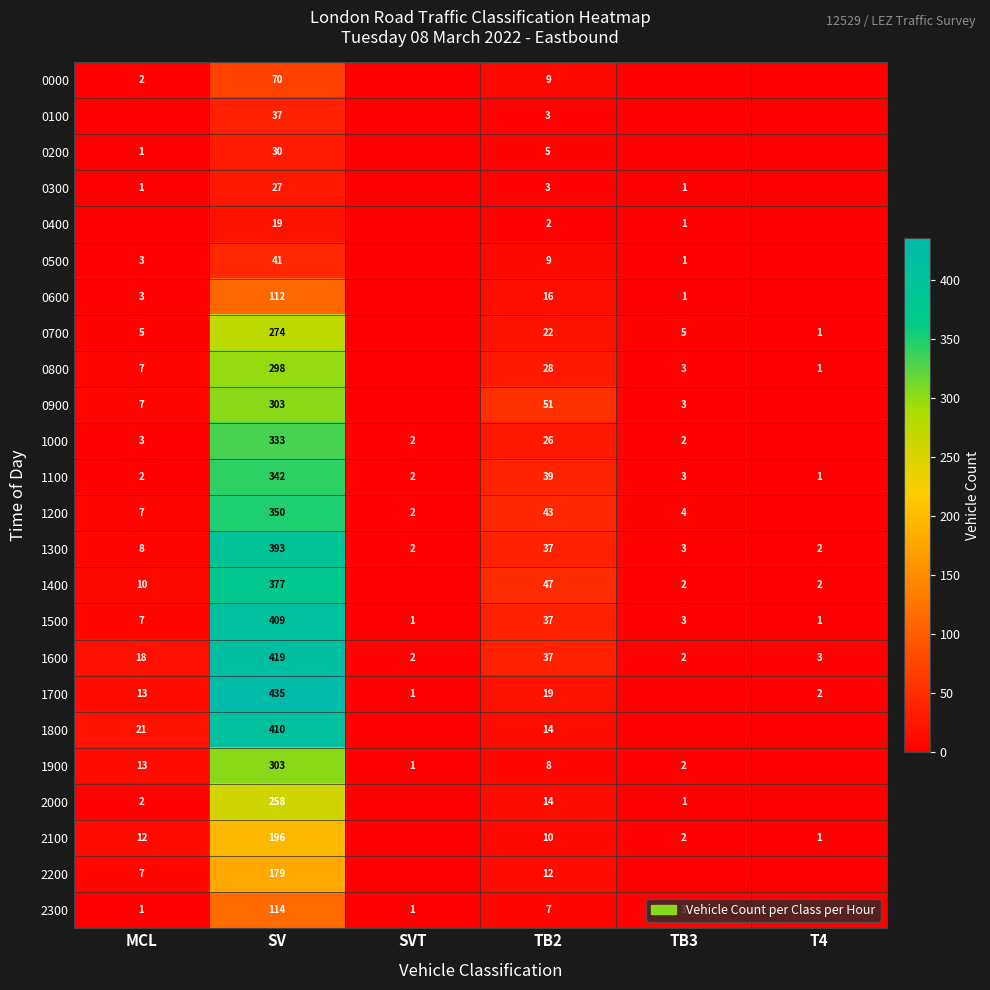

What is the highest value of the 1500 series?

409